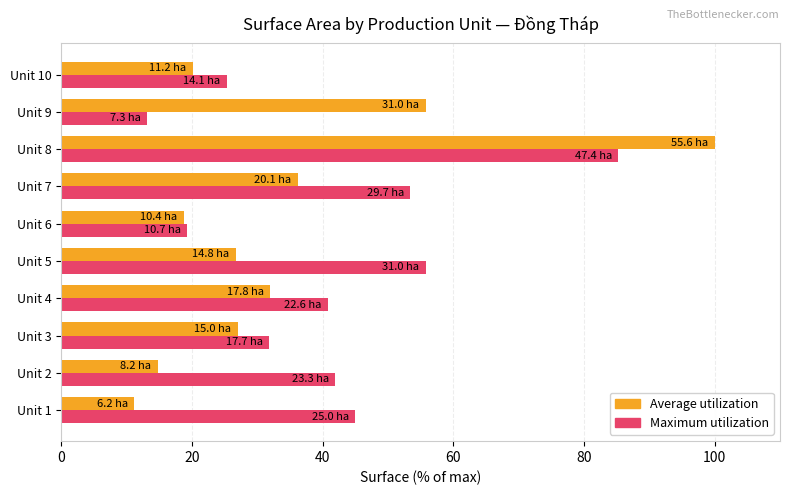

How many distinct data groups are displayed?

2